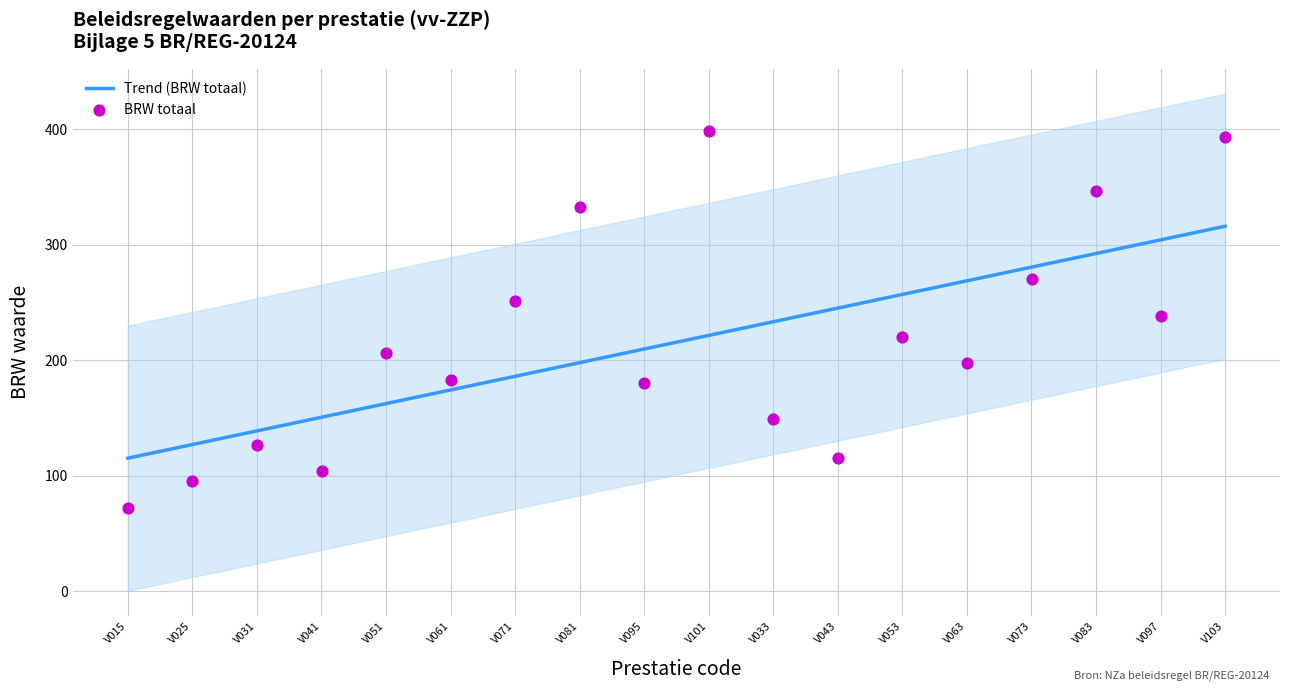

Which series has the largest Y range (max minus min)?

BRW totaal